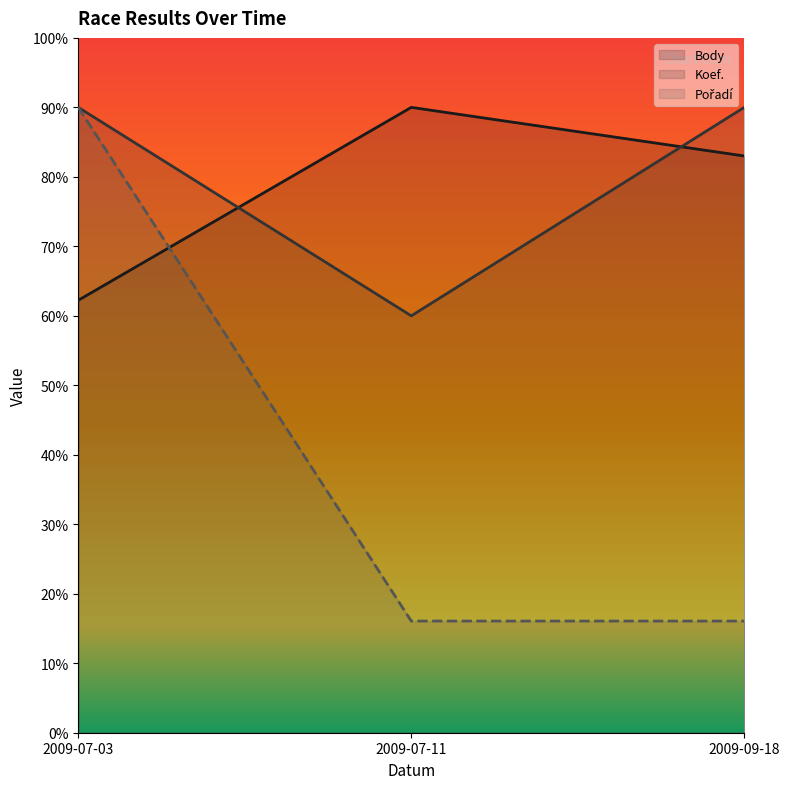

Is the value of Pořadí at 2009-07-11 greater than the value of Body at 2009-09-18?

No